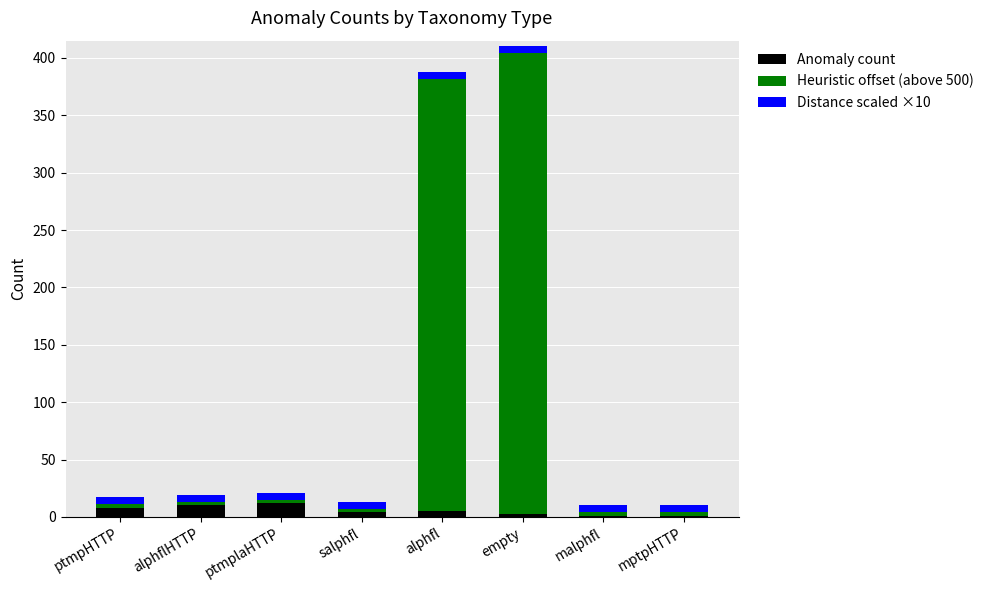

What is the maximum value for Anomaly count?

12.0